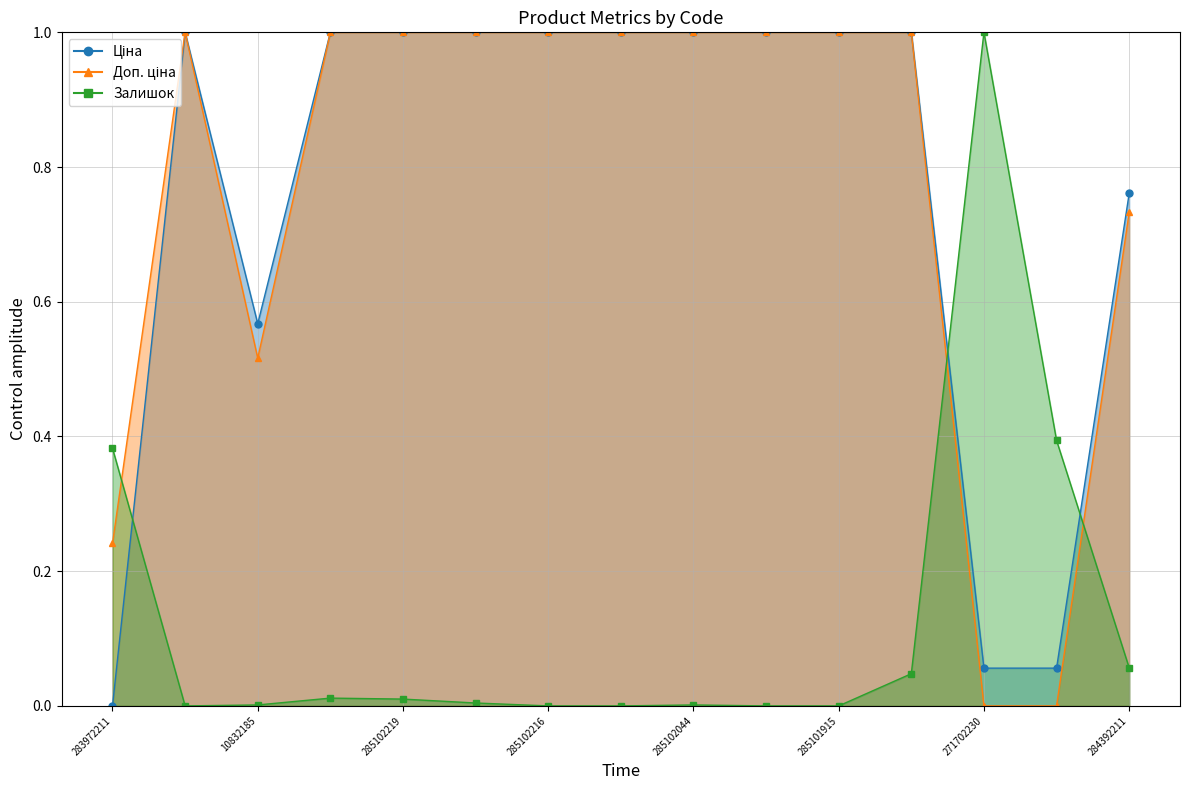

At 285102044, list the series in order from smallest to largest.

Залишок, Ціна, Доп. ціна